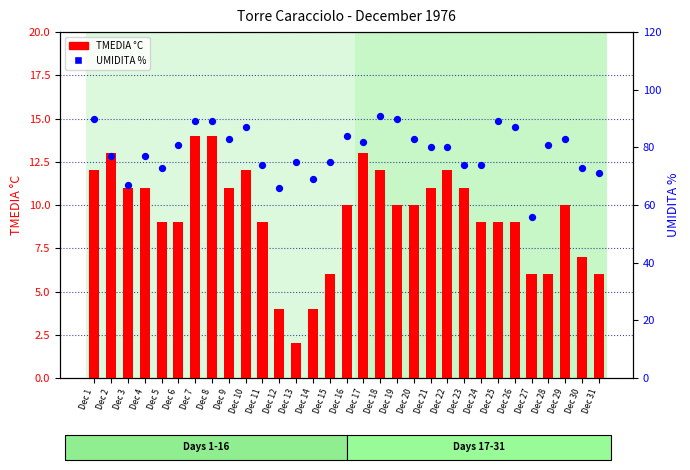

Which series has the largest total across all categories?

UMIDITA %